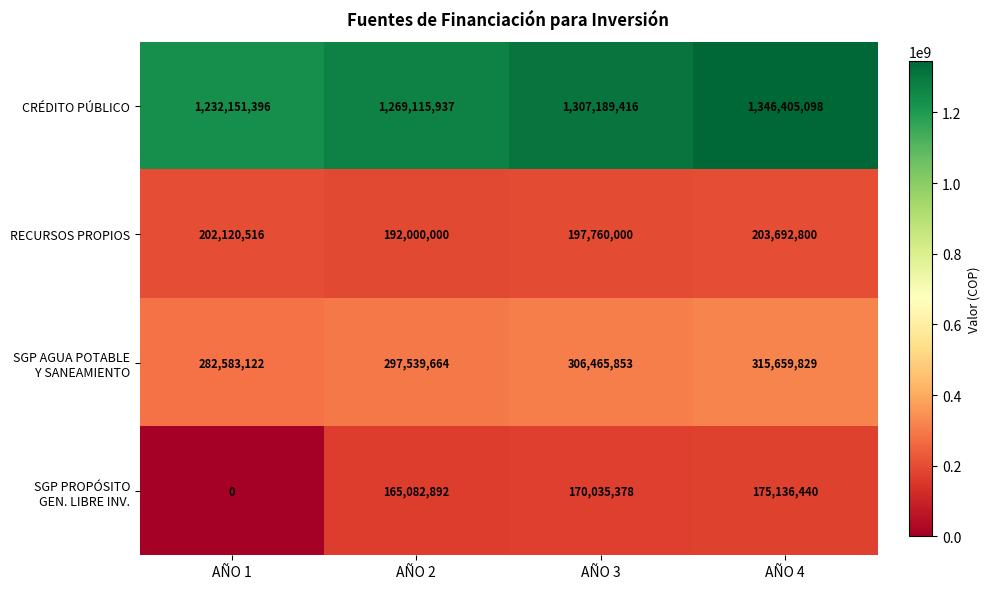

What is the difference between the highest and lowest values at AÑO 3?

1137154038